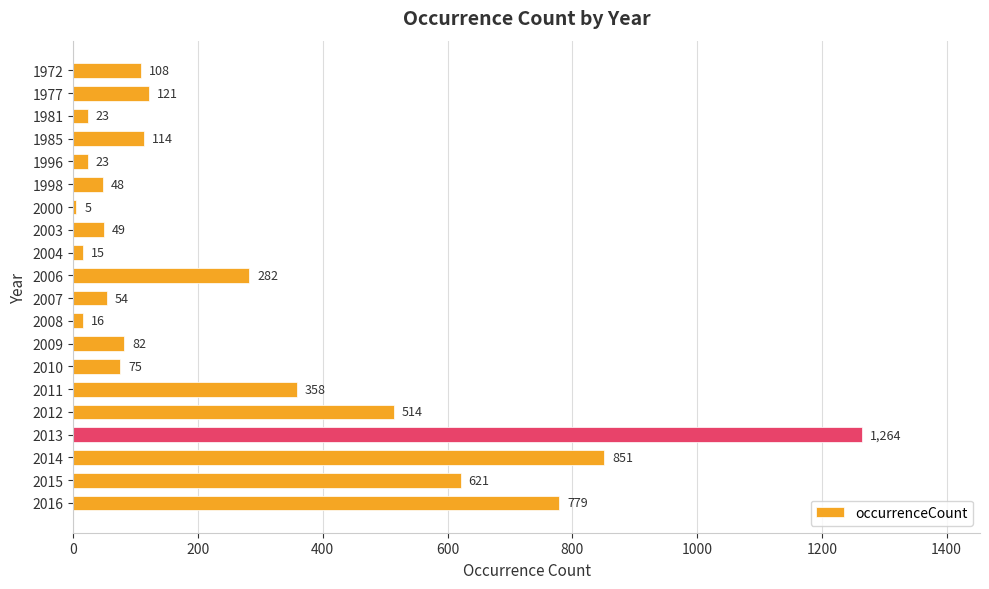

Reading top to bottom, extract all data points from this chart.

108	121	23	114	23	48	5	49	15	282	54	16	82	75	358	514	1264	851	621	779